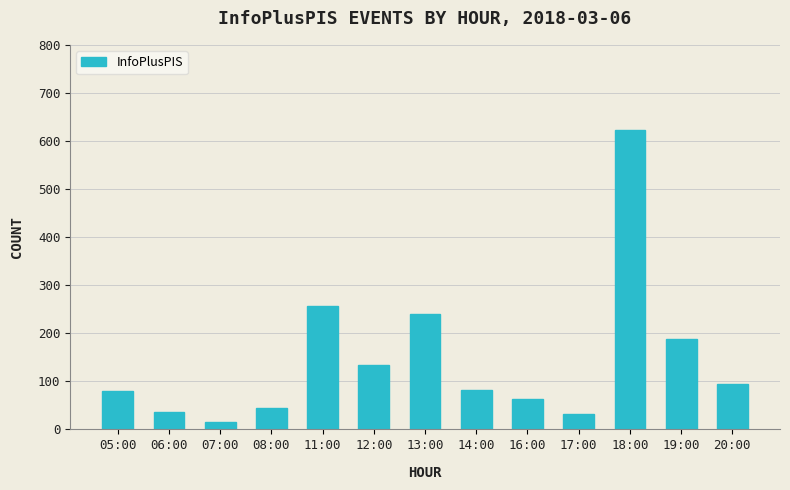

What is the minimum value shown in the chart?

16